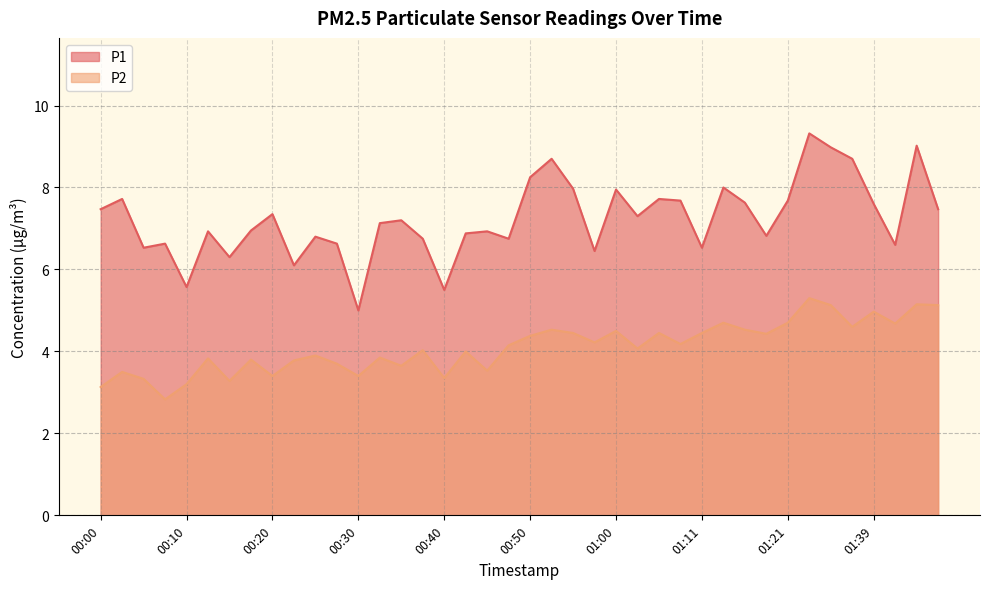

What is the sum of all P1 values?

289.5